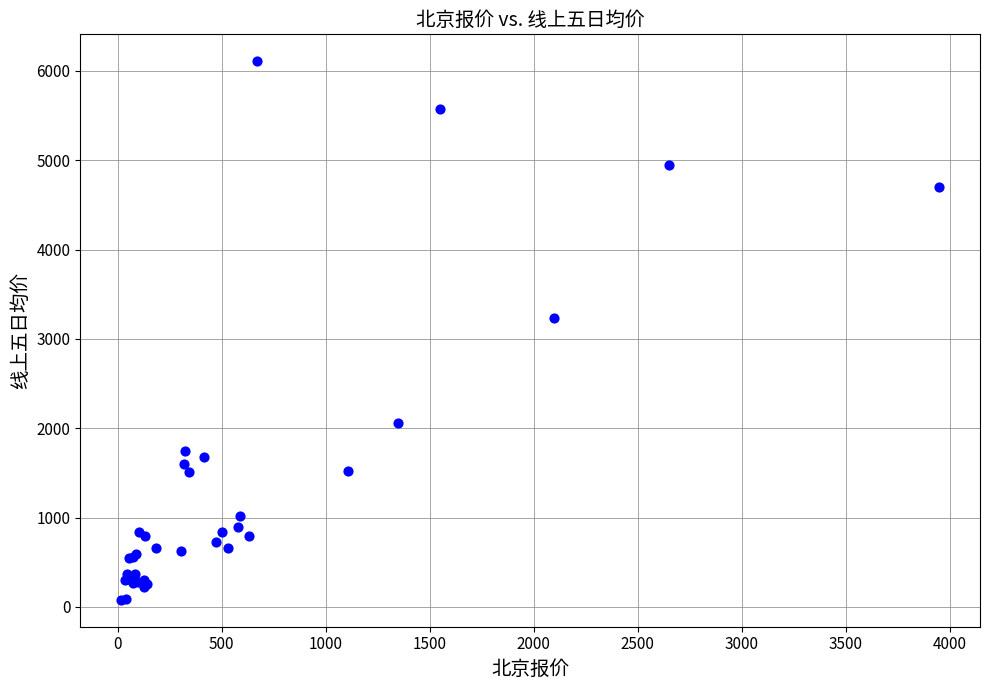

What Y value in the scatter plot is closest to 3093?

3228.7